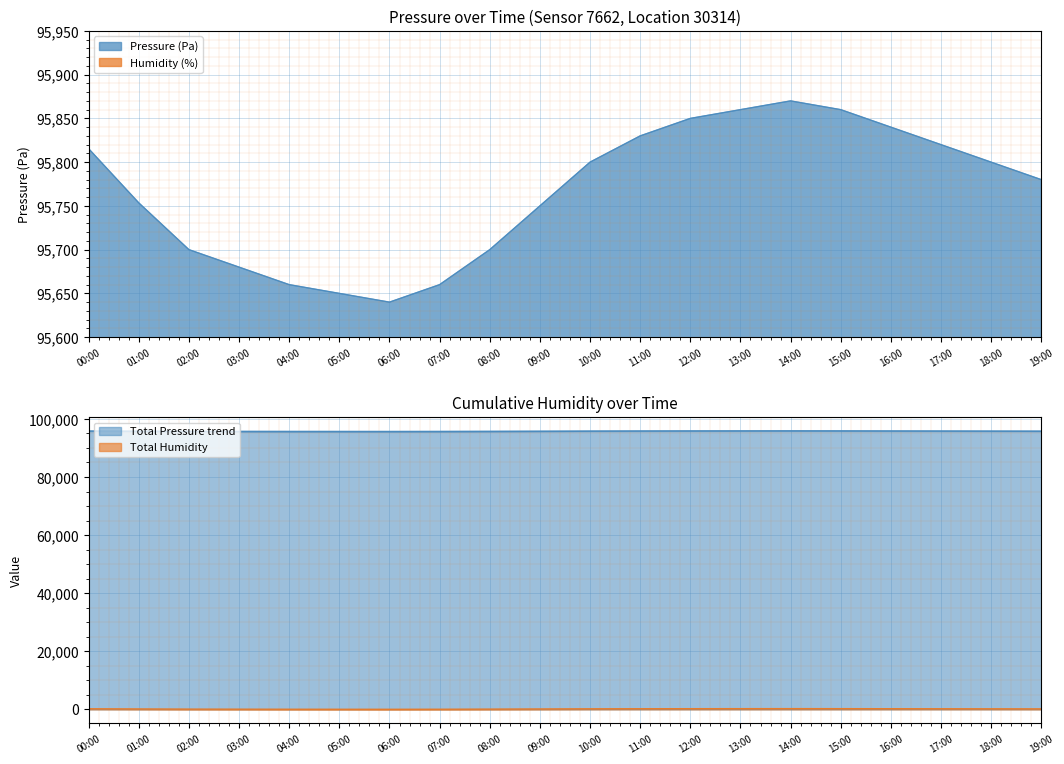

Rank the categories by value from lowest to highest.

06:00, 05:00, 04:00, 07:00, 03:00, 02:00, 08:00, 09:00, 01:00, 19:00, 10:00, 18:00, 00:00, 17:00, 11:00, 16:00, 12:00, 13:00, 15:00, 14:00